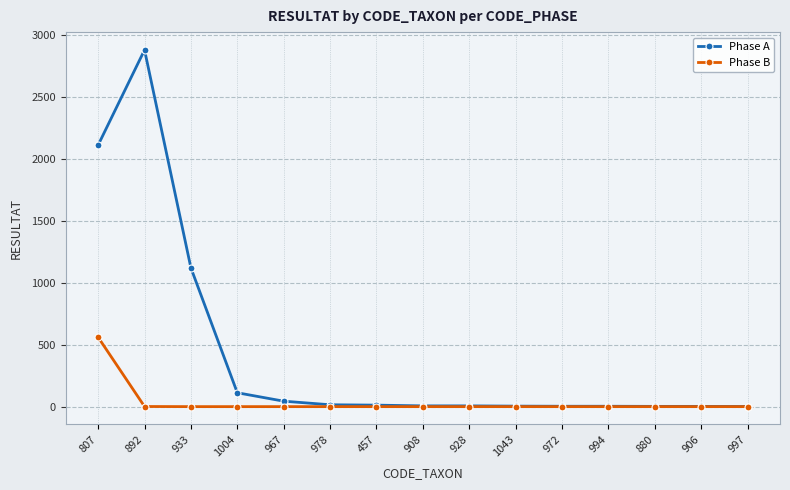

What is the sum of all Phase B values?

561